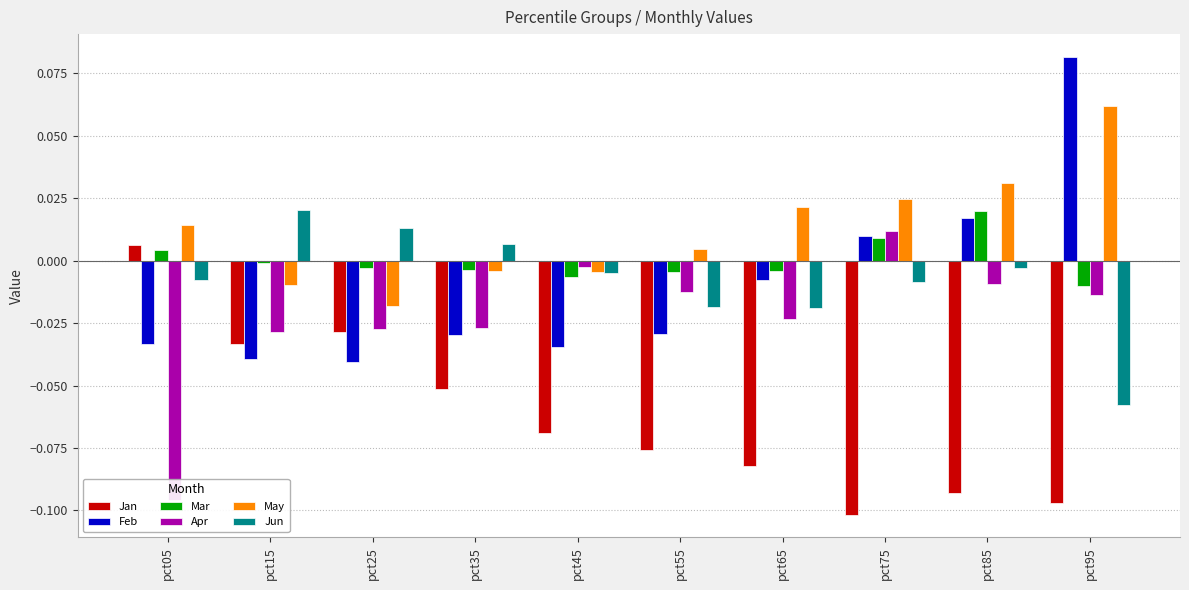

Which series has the widest spread of values?

Feb